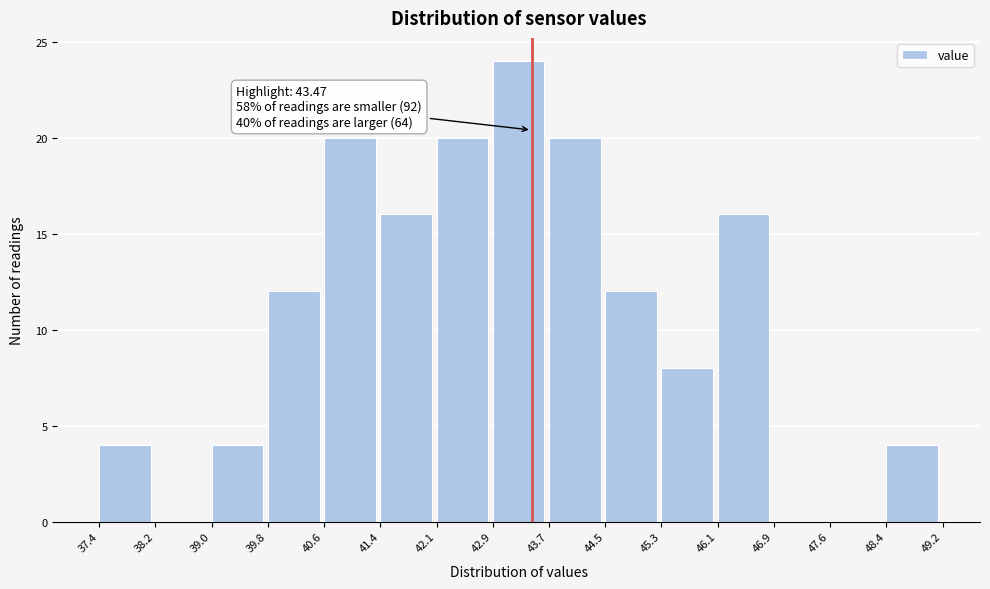

Over which range of the x-axis is the bar tallest?

42.9 to 43.7